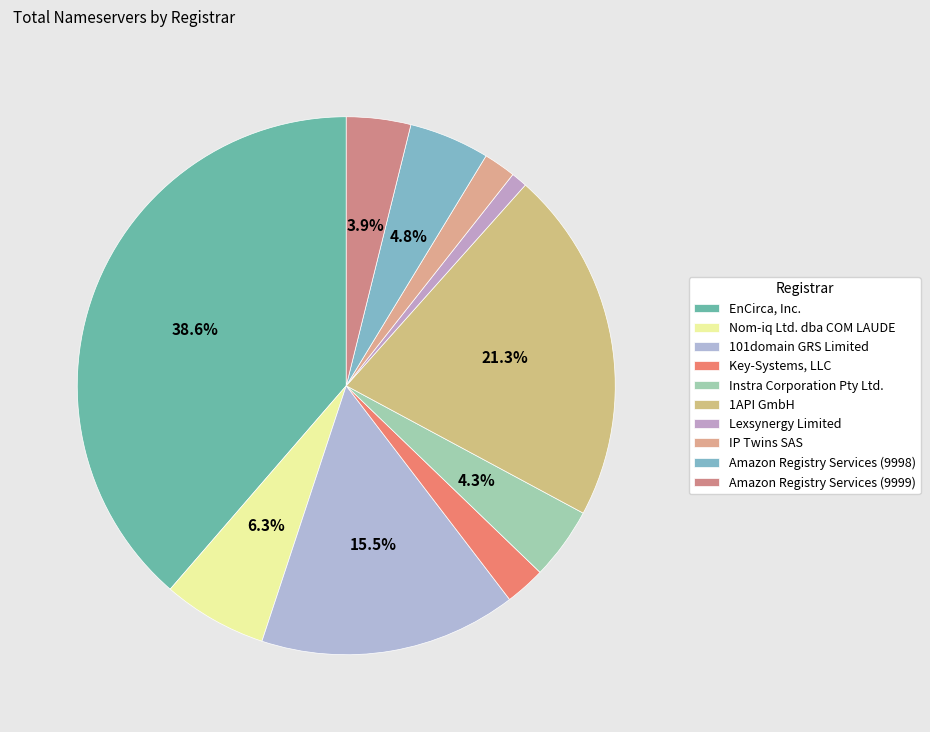

Does IP Twins SAS account for over 50% of the chart?

No